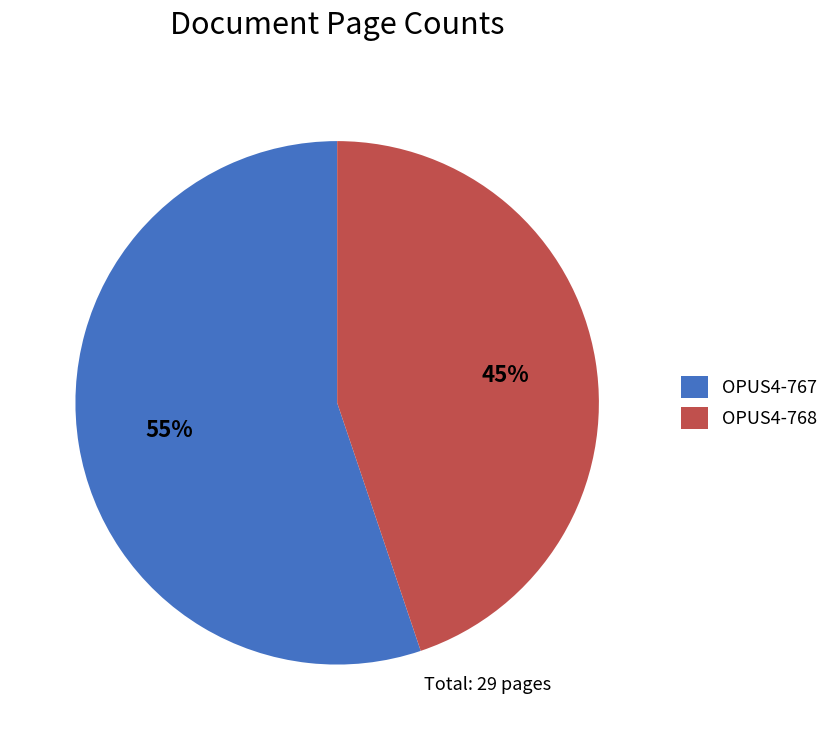

Combined, do OPUS4-768 and OPUS4-767 account for over 50%?

Yes